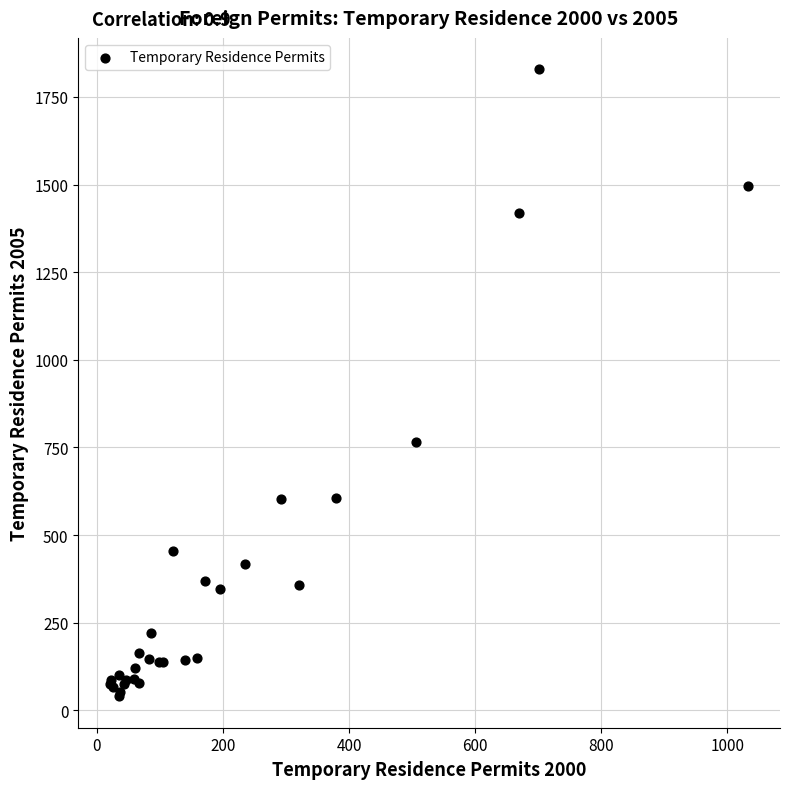

What Y value in the scatter plot is closest to 934?

765